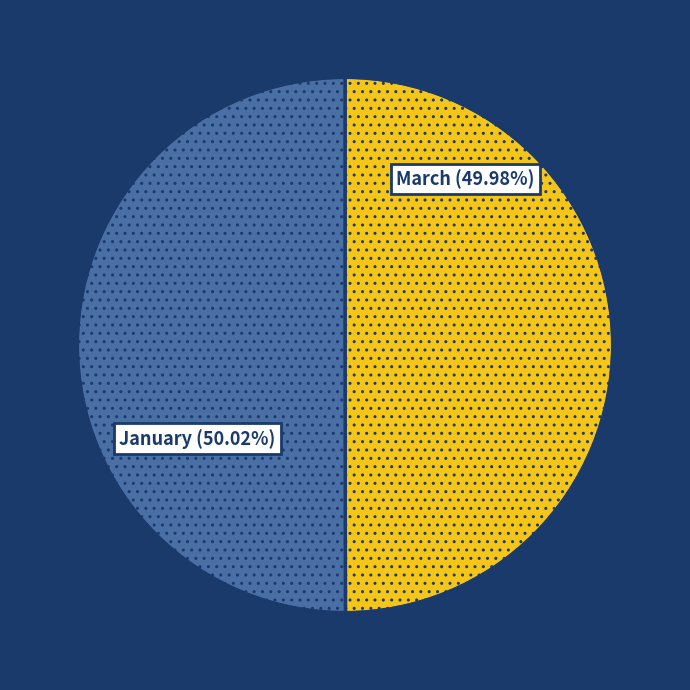

Do March and January together represent more than half of the pie?

Yes